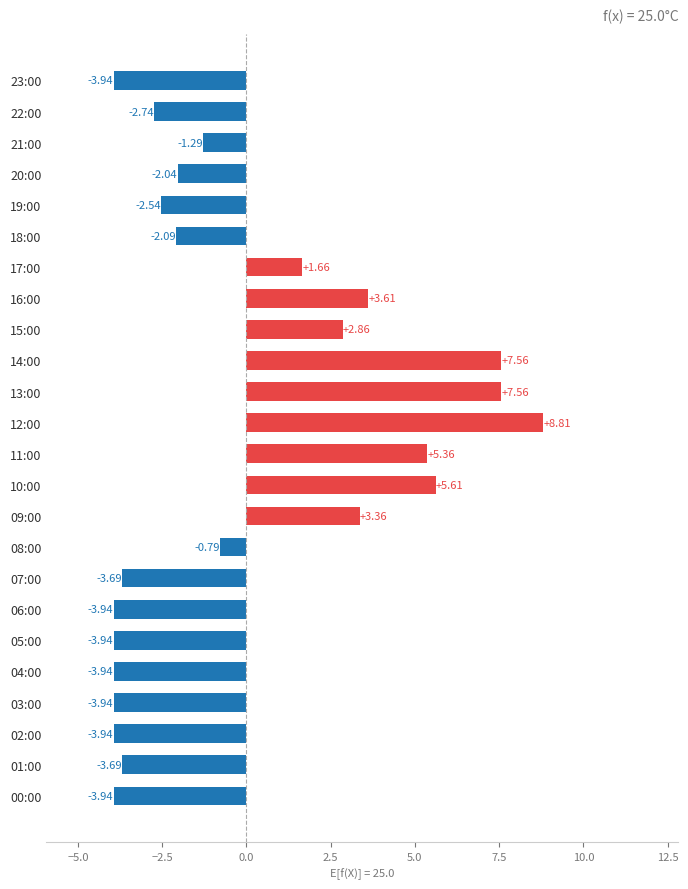

What is the difference between the maximum and minimum values?

12.8